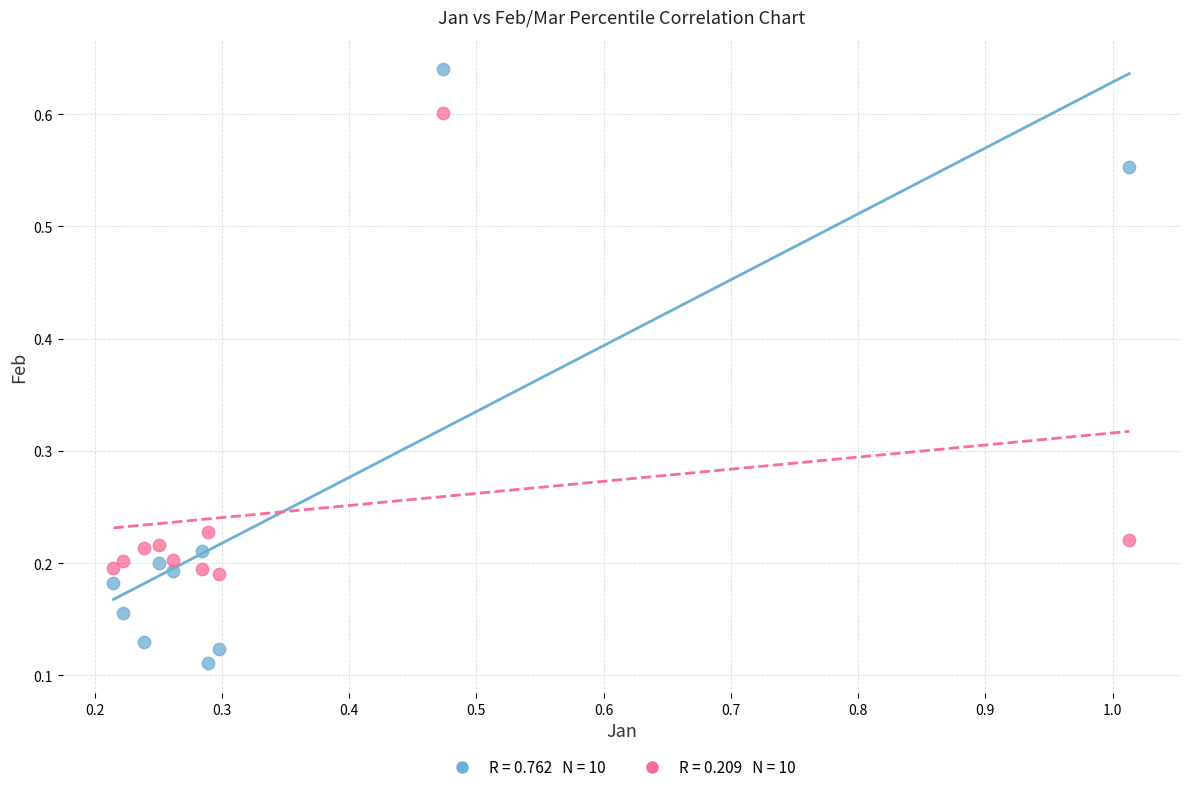

Across all data points, what is the range of X values (max minus min)?

0.8